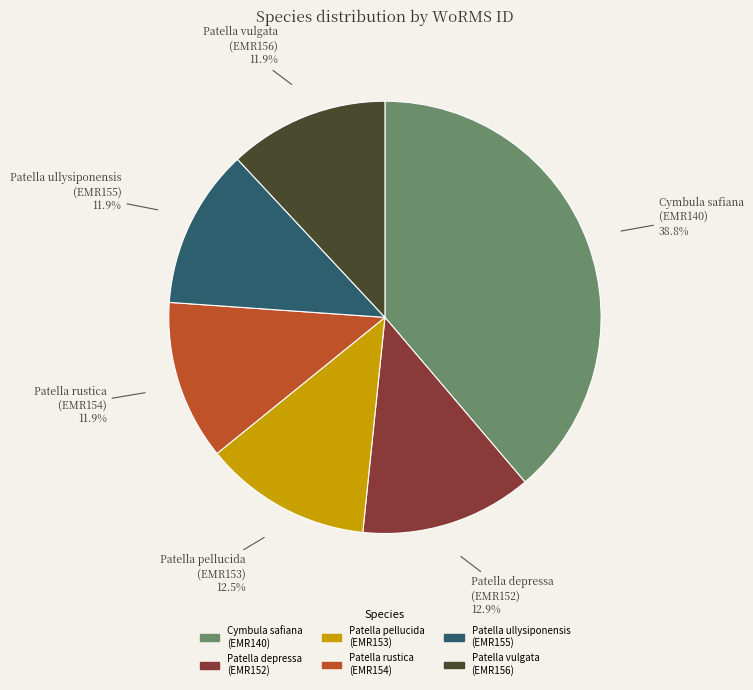

Between Patella depressa (EMR152) and Patella rustica (EMR154), which is larger?

Patella depressa (EMR152)